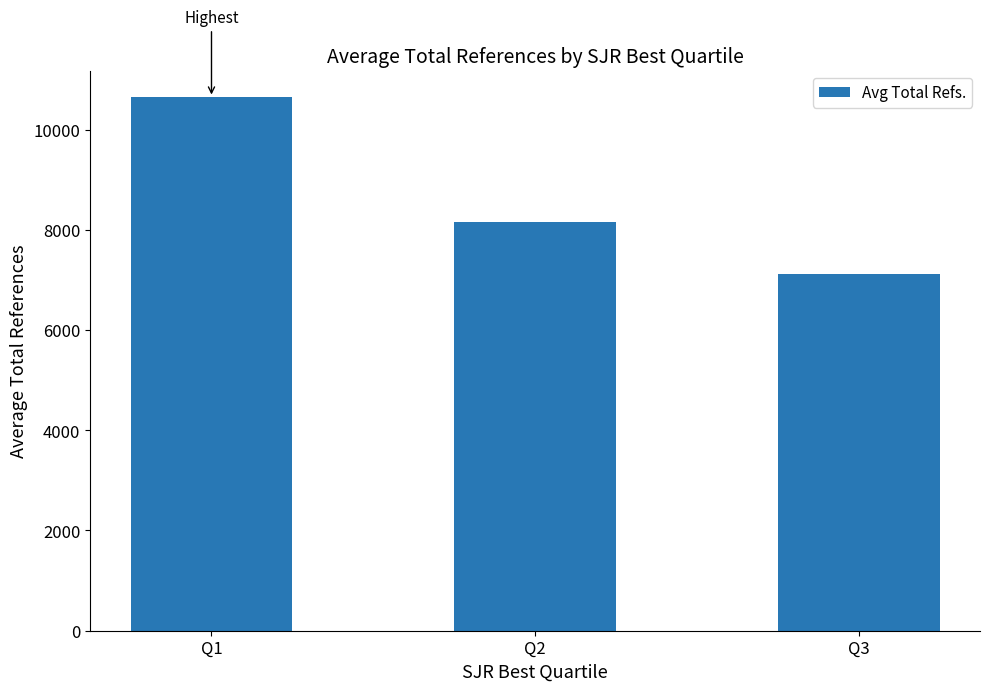

Is it true that the value at Q3 is 7115?

True